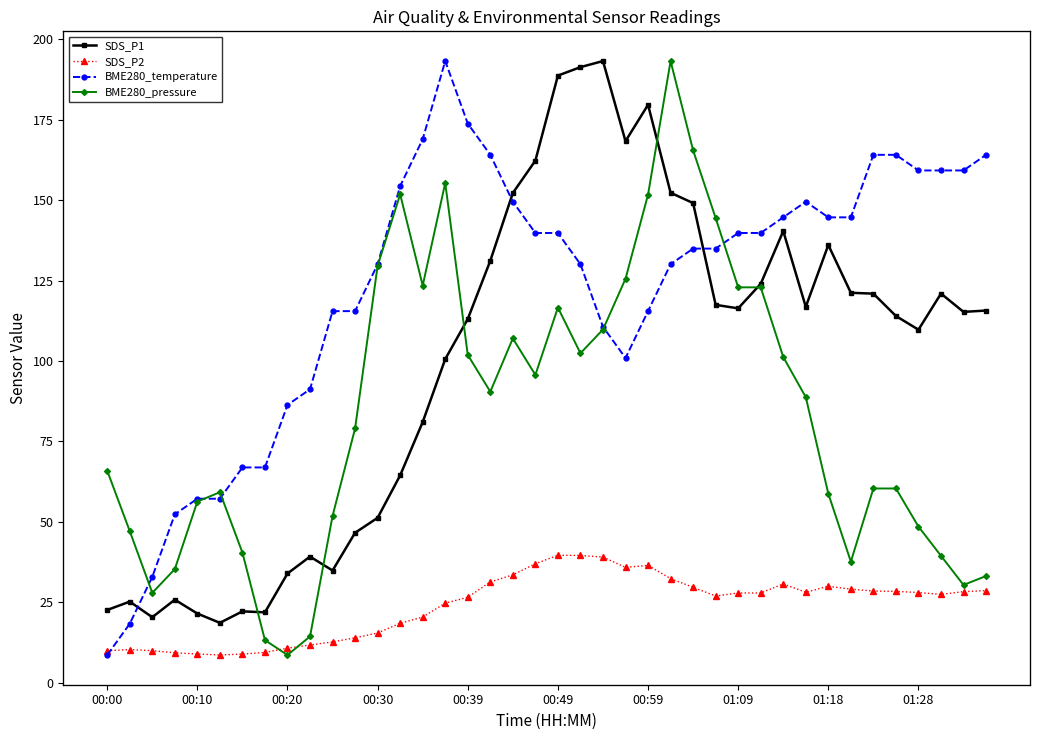

What are all the series names shown in the legend?

SDS_P1, SDS_P2, BME280_temperature, BME280_pressure